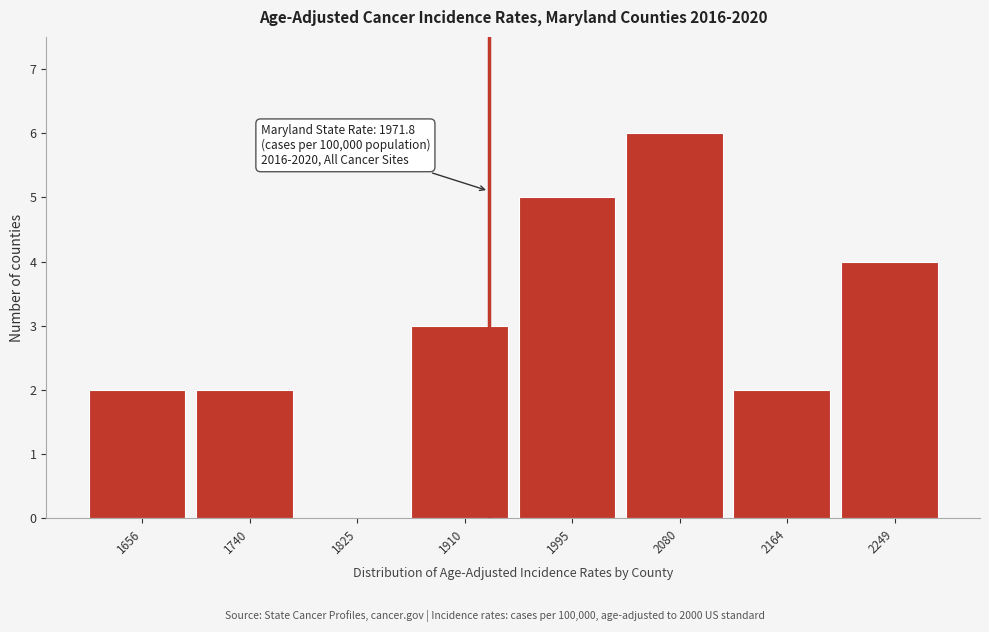

Reading right to left, extract all data points from this chart.

2249=4	2164=2	2080=6	1995=5	1910=3	1825=0	1740=2	1656=2